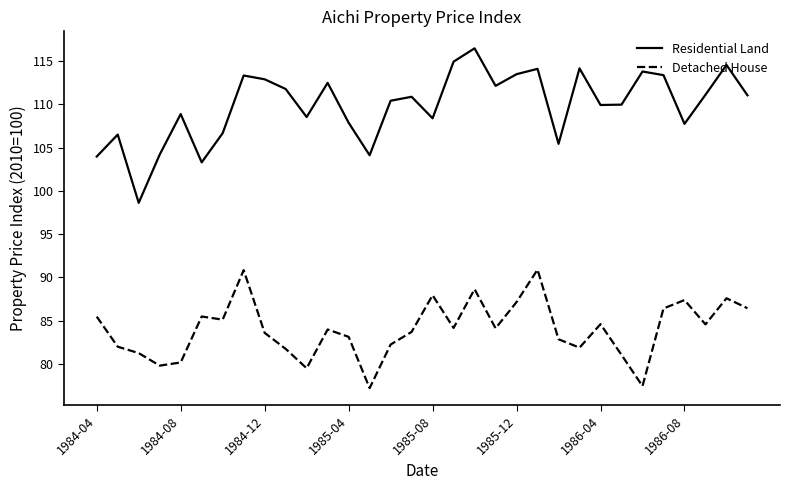

What is the lowest value of the Detached House series?

77.2